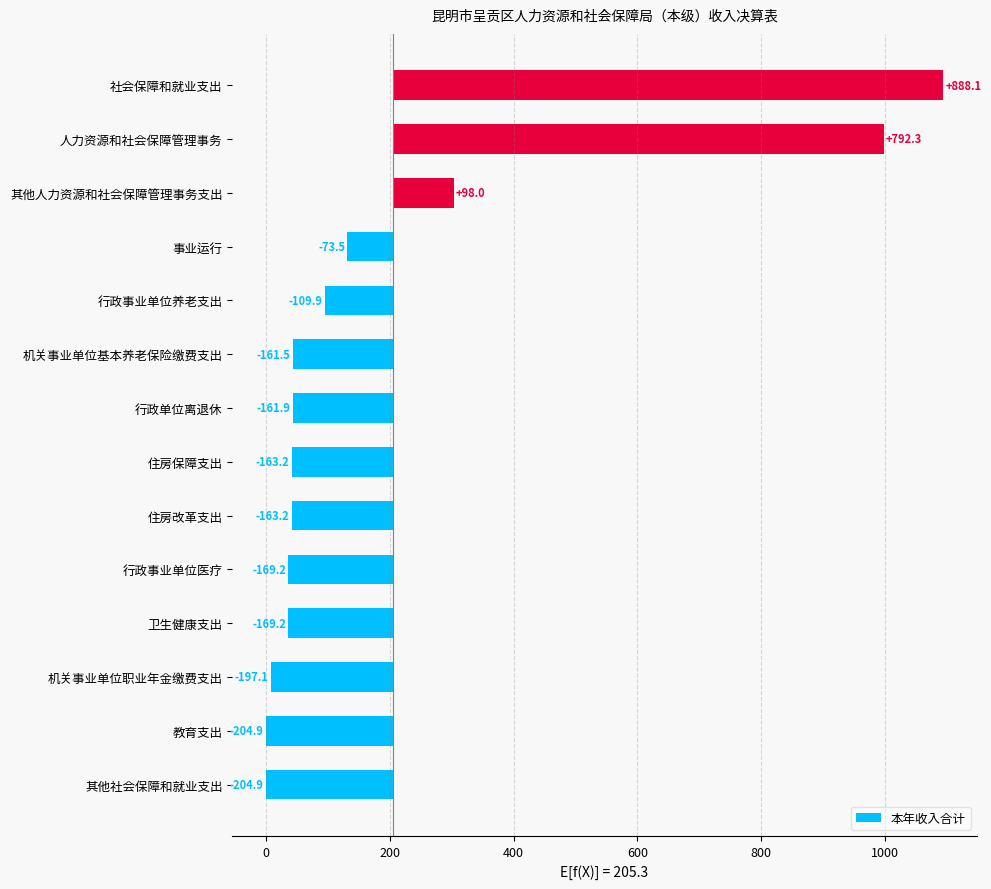

Is it true that 本年收入合计 equals 18.1 at 卫生健康支出?

False